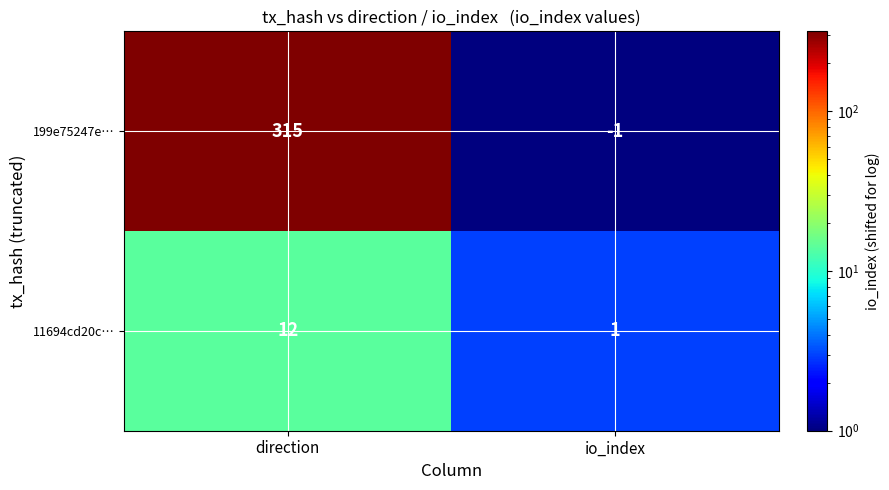

Which series changed the most between direction and io_index?

199e75247e…